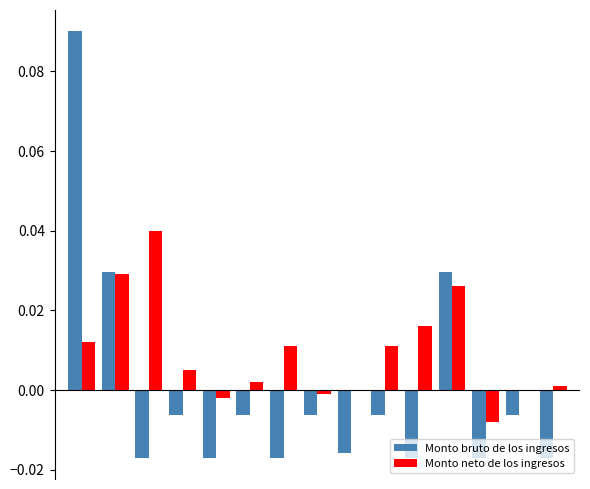

How many values in Monto bruto de los ingresos are above zero?

3